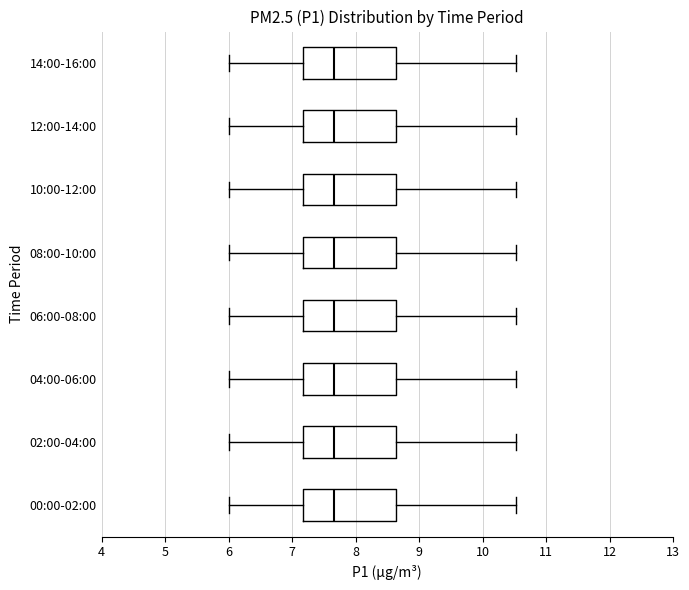

Reading bottom to top, read every box against the x-axis: the position of its median line, the range the box covers, and the ends of its whiskers. The values are not printed on the chart, so give them approximately, as read against the axis.

00:00-02:00: median 7.7, box 7.2 to 8.6, whiskers 6.0 to 10.5
02:00-04:00: median 7.7, box 7.2 to 8.6, whiskers 6.0 to 10.5
04:00-06:00: median 7.7, box 7.2 to 8.6, whiskers 6.0 to 10.5
06:00-08:00: median 7.7, box 7.2 to 8.6, whiskers 6.0 to 10.5
08:00-10:00: median 7.7, box 7.2 to 8.6, whiskers 6.0 to 10.5
10:00-12:00: median 7.7, box 7.2 to 8.6, whiskers 6.0 to 10.5
12:00-14:00: median 7.7, box 7.2 to 8.6, whiskers 6.0 to 10.5
14:00-16:00: median 7.7, box 7.2 to 8.6, whiskers 6.0 to 10.5